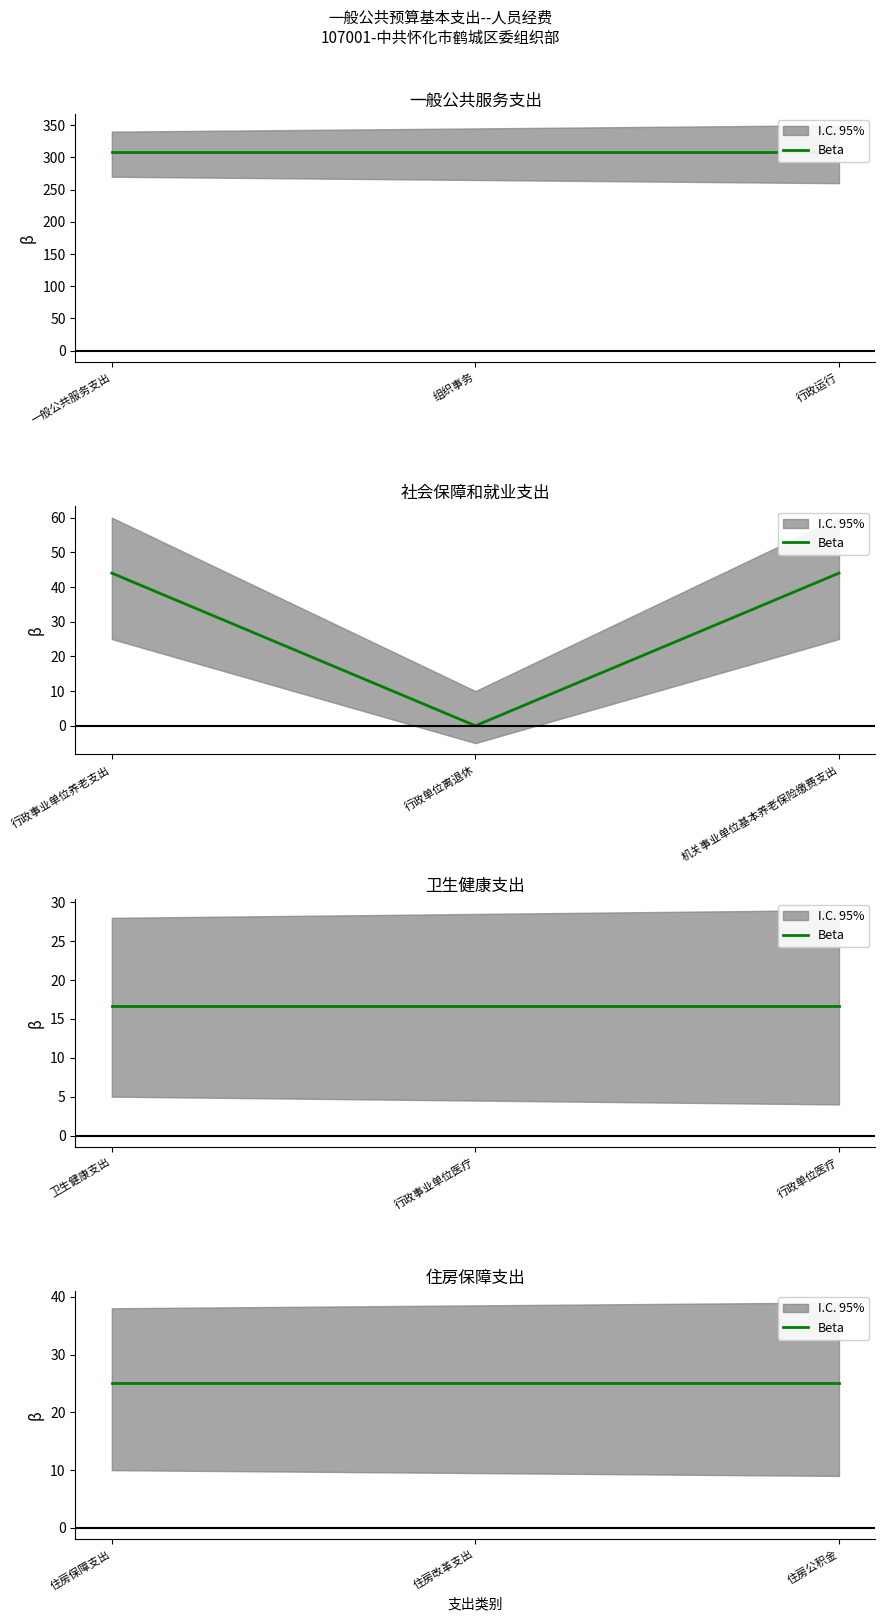

What is the value of the 机关工资福利支出 point at the 9th from the left?

16.7